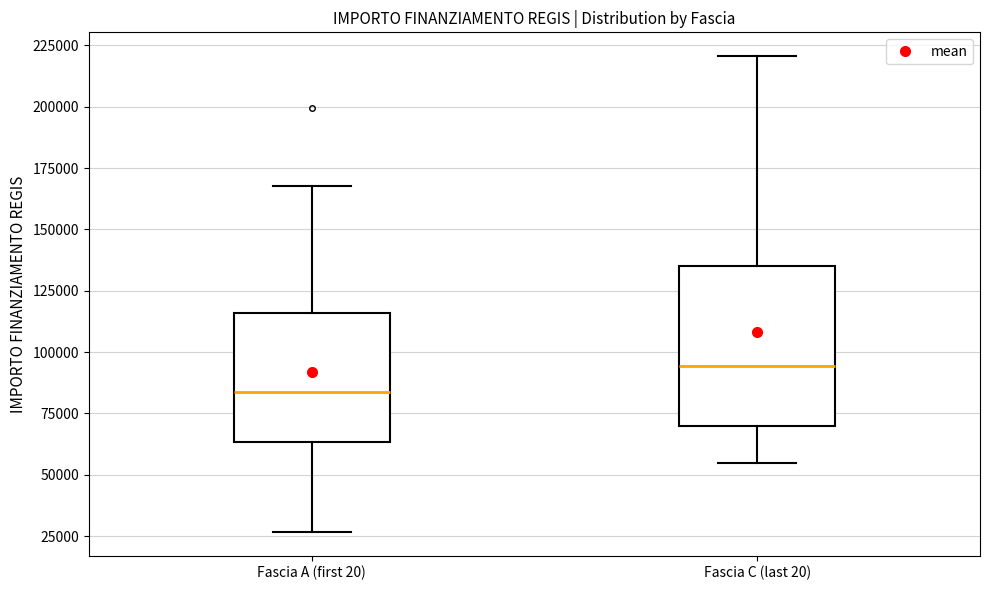

Which box's median line is the lowest?

Fascia A (first 20)